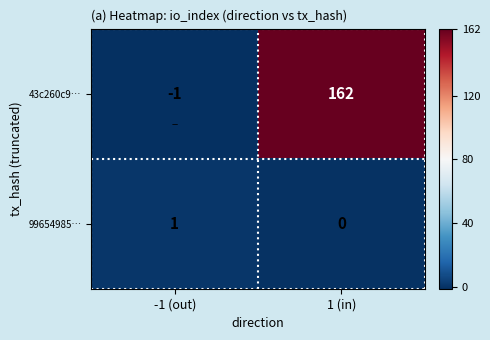

Which category has the lowest value in the 99654985… series?

1 (in)